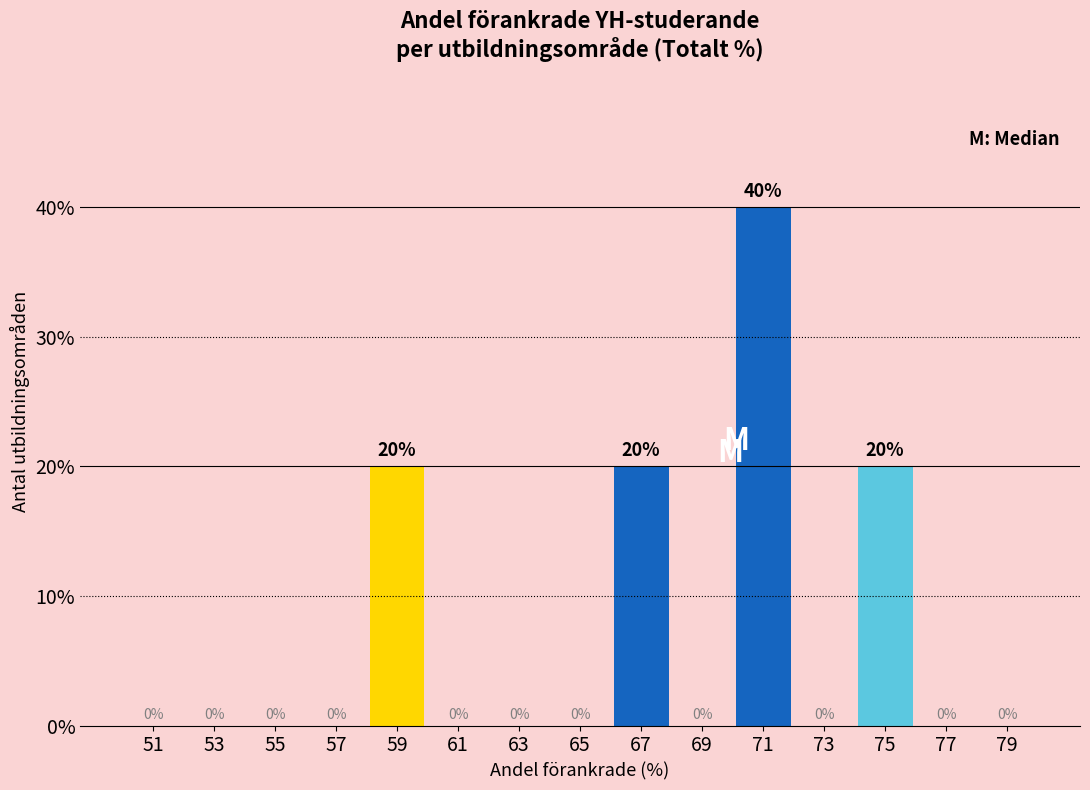

Reading left to right, what are all the values shown in this chart?

51=0	53=0	55=0	57=0	59=20	61=0	63=0	65=0	67=20	69=0	71=40	73=0	75=20	77=0	79=0